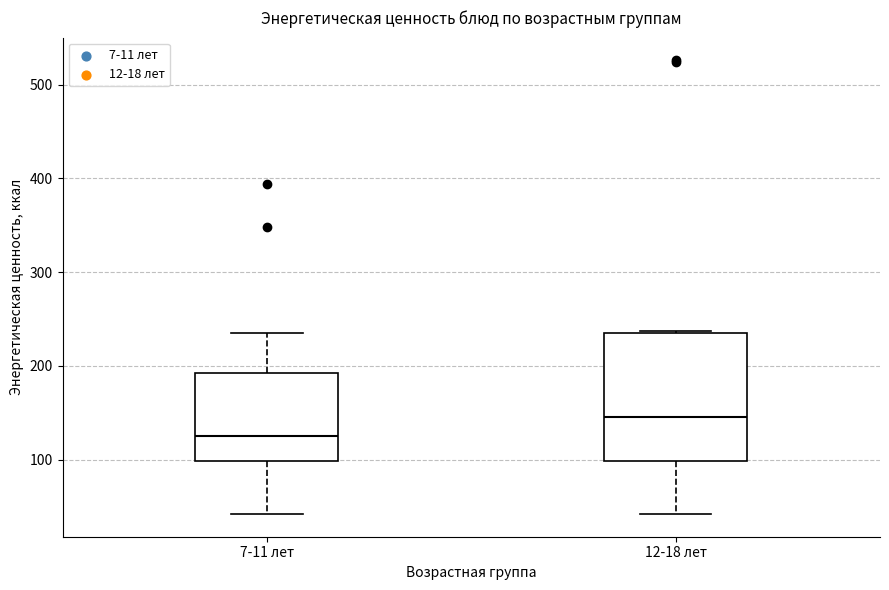

Which box's median line is the highest?

12-18 лет